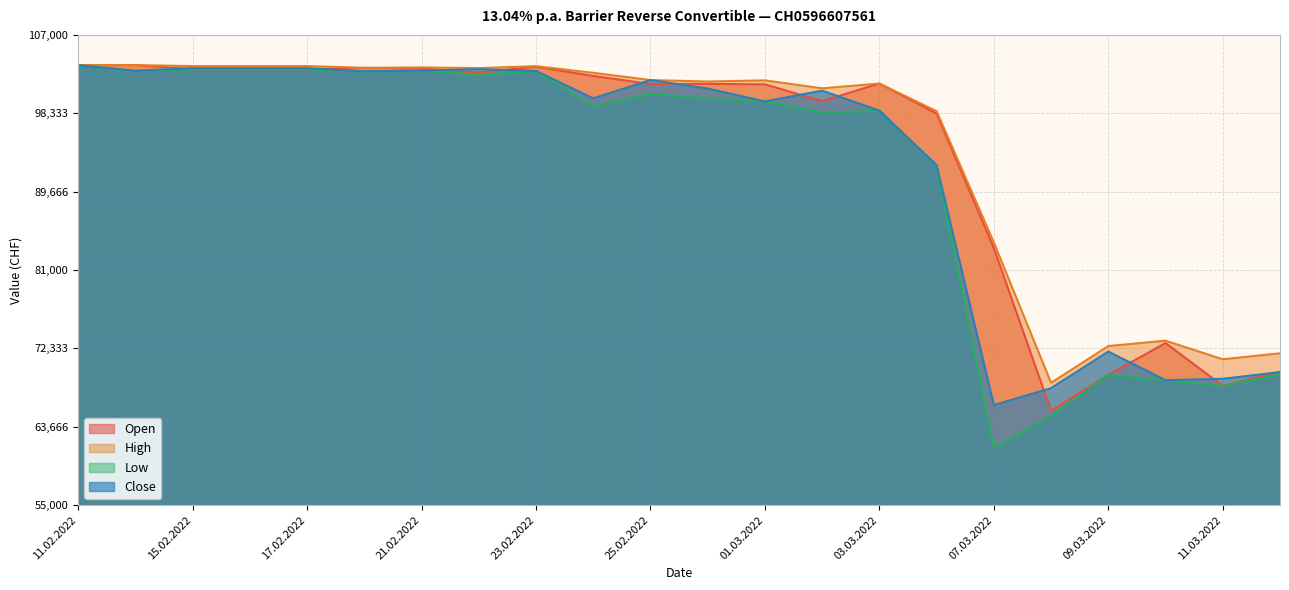

True or false: High and Open intersect in this chart.

False